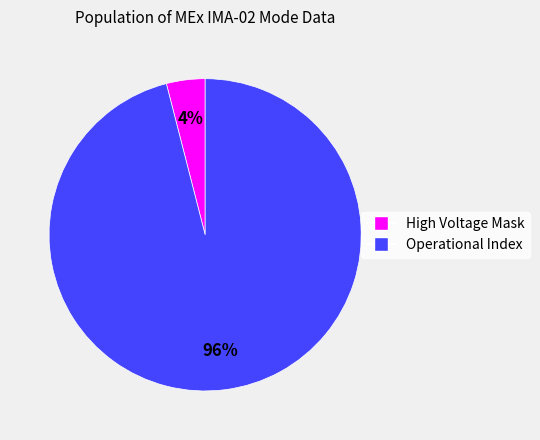

How many segments does this pie chart have?

2